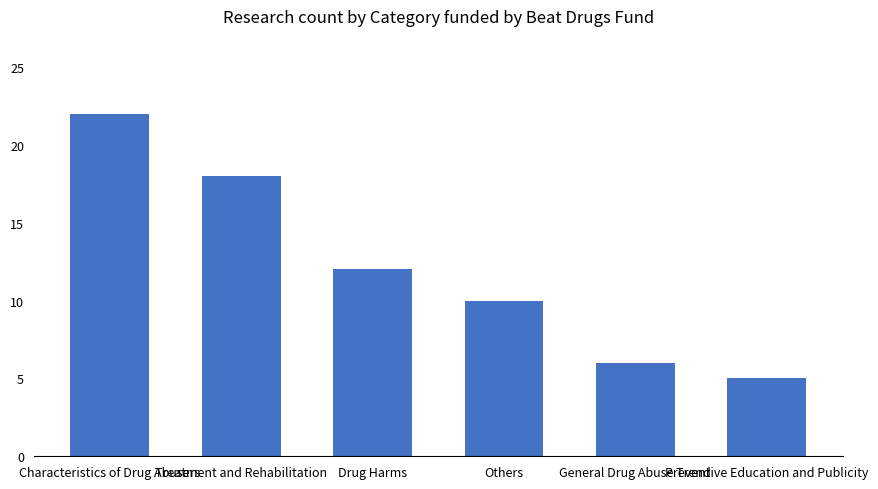

At which category does the chart reach its minimum across all series?

Preventive Education and Publicity